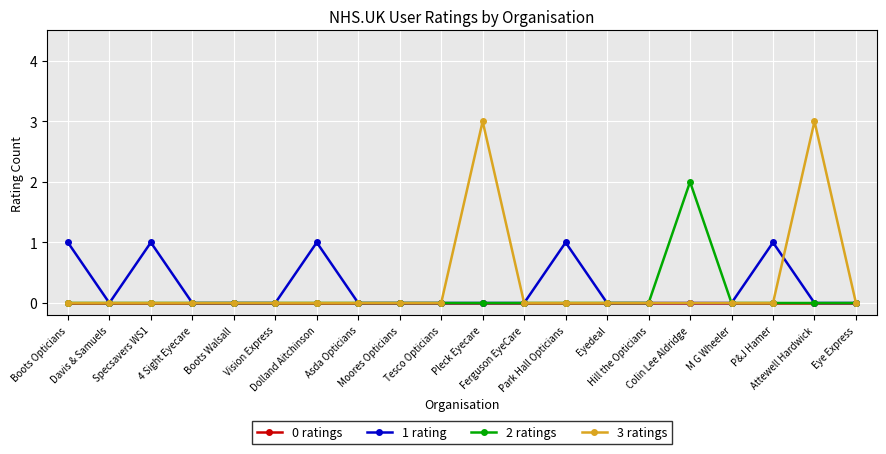

List the series in order of their peak value, lowest first.

0 ratings, 1 rating, 2 ratings, 3 ratings